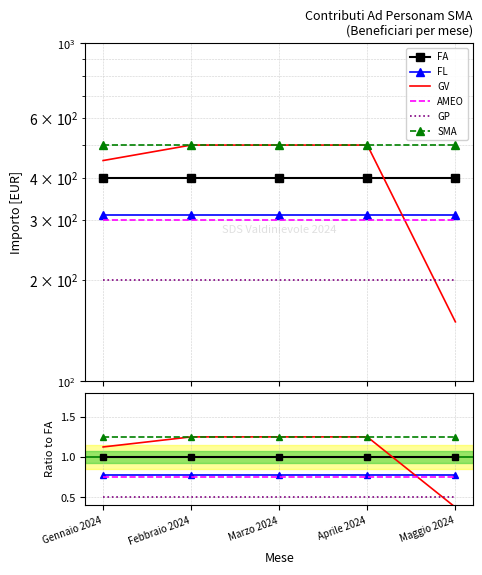

Reading left to right, list all the values displayed in this chart.

FA: 1.0	1.0	1.0	1.0	1.0
FL: 0.8	0.8	0.8	0.8	0.8
GV: 1.1	1.2	1.2	1.2	0.4
AMEO: 0.8	0.8	0.8	0.8	0.8
GP: 0.5	0.5	0.5	0.5	0.5
SMA: 1.2	1.2	1.2	1.2	1.2